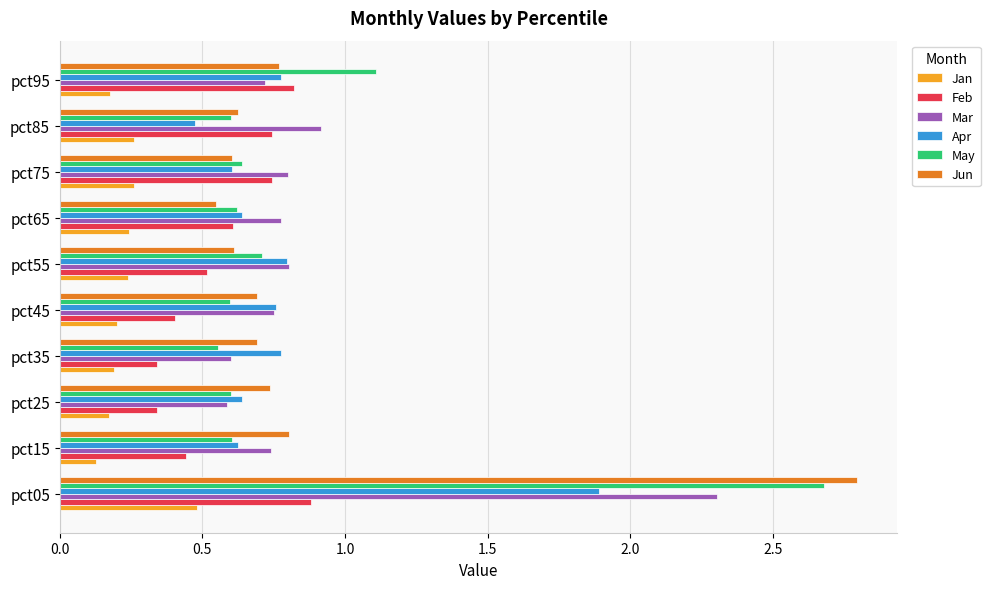

Which series changed the most between pct35 and pct75?

Feb